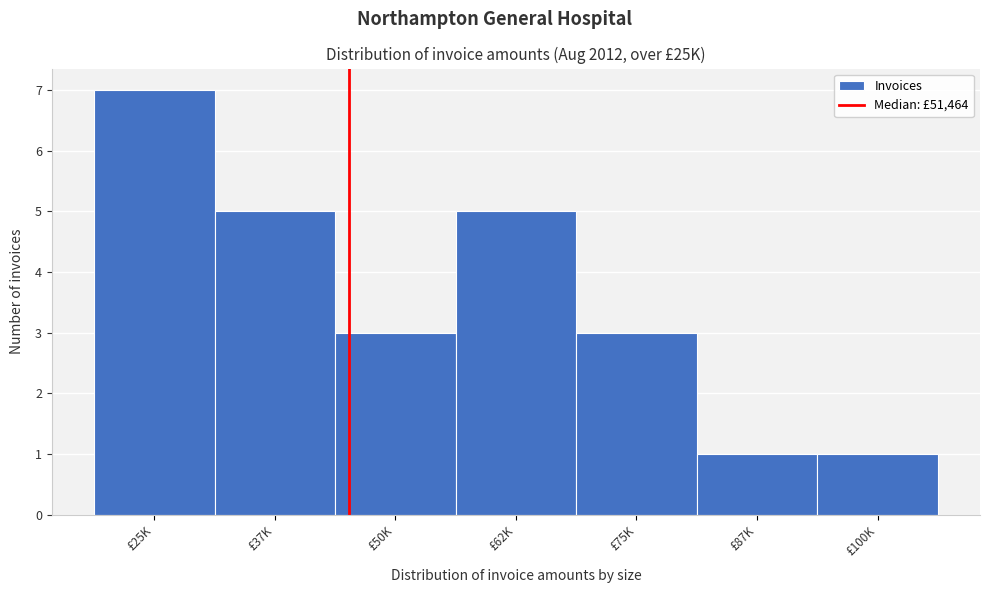

Reading right to left, list all the values displayed in this chart.

£100K=1	£87K=1	£75K=3	£62K=5	£50K=3	£37K=5	£25K=7